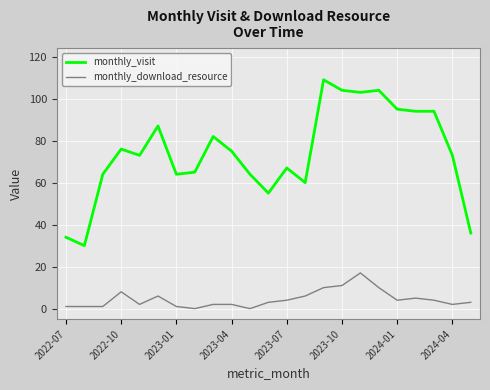

How many lines are shown in the chart?

2